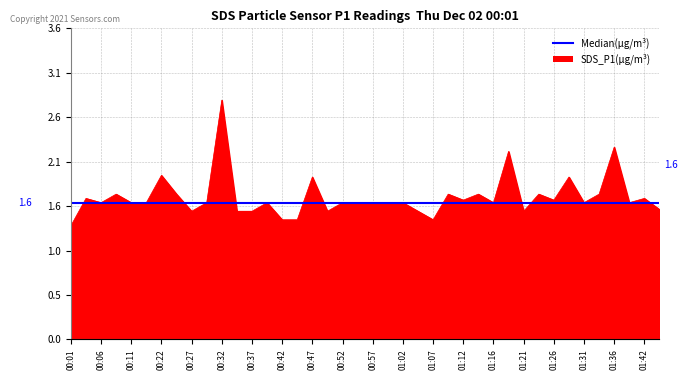

How many interior local peaks (higher than both neighbors) does the data have?

13